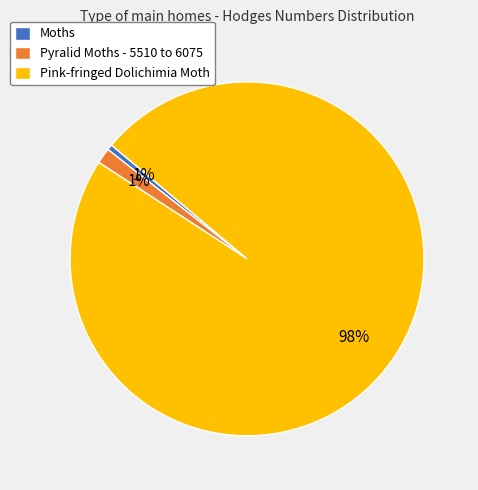

To the nearest percent, what percentage of the pie is Pyralid Moths - 5510 to 6075?

1%